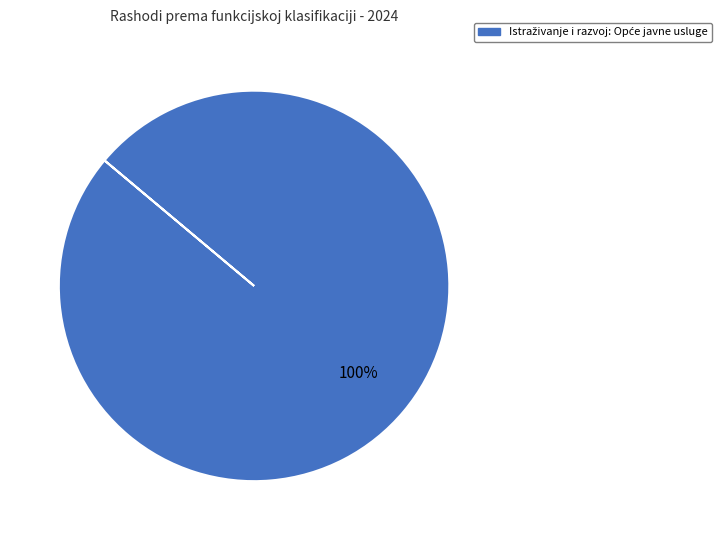

Is there any slice that represents more than half of the pie?

Yes